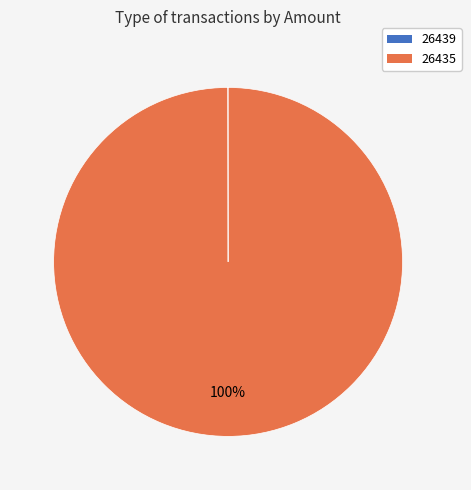

The 26435 slice represents 100% of the pie. True or false?

True